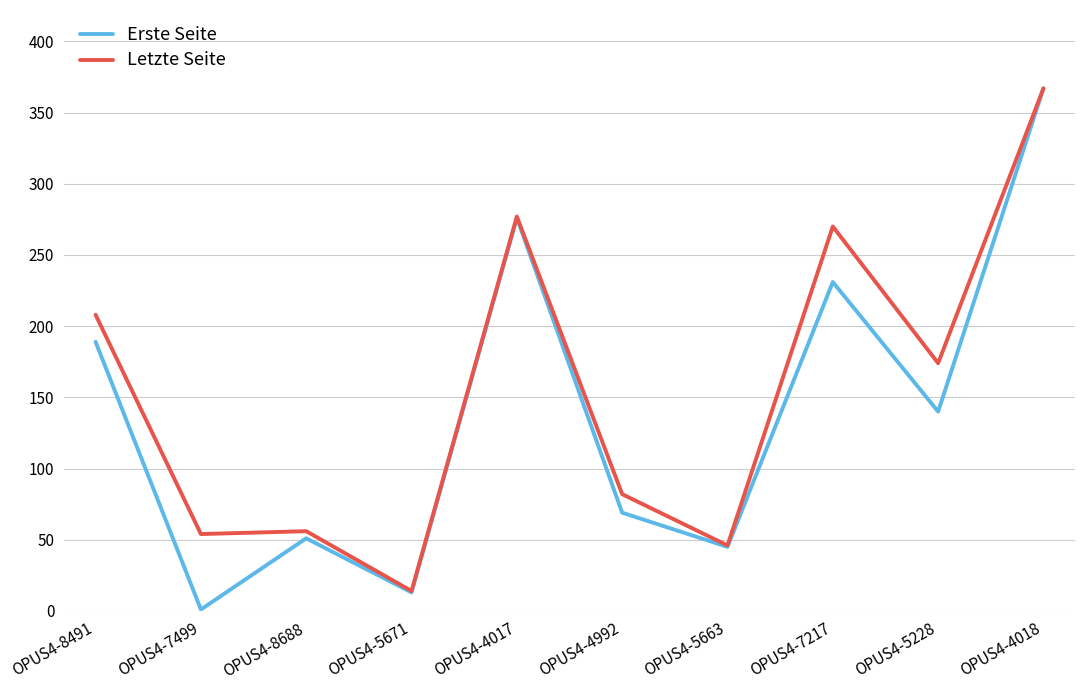

At how many categories does at least one series exceed 327?

1